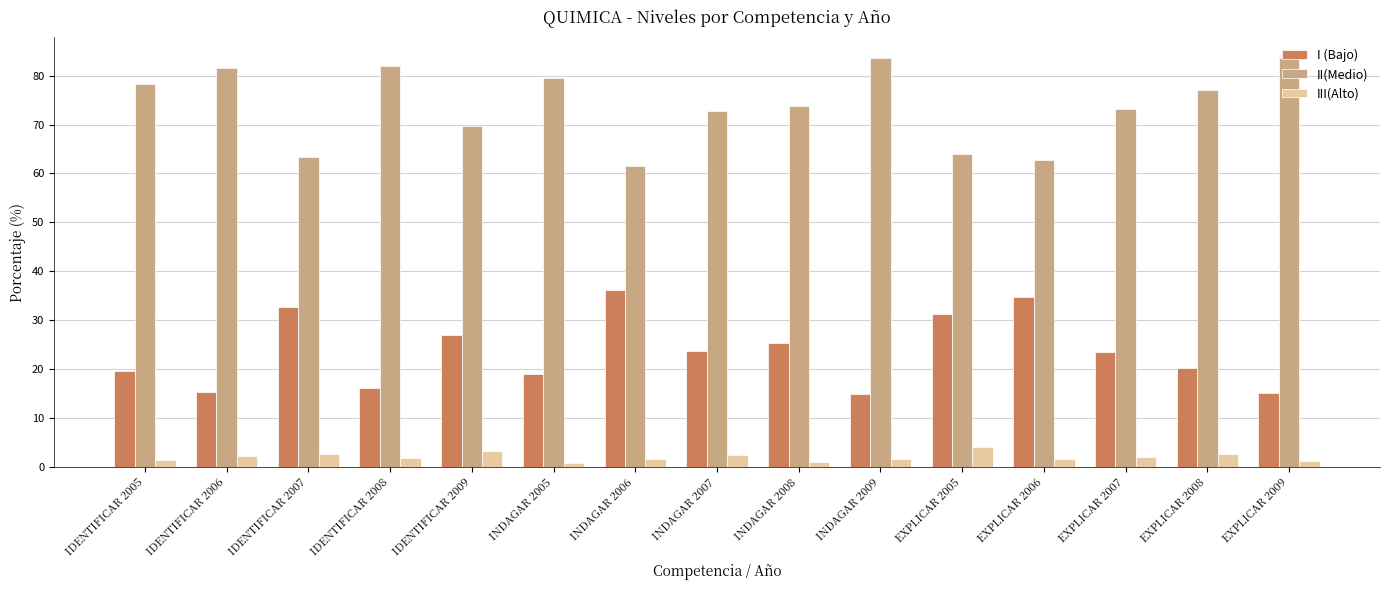

Which category has the highest value in the III(Alto) series?

EXPLICAR 2005